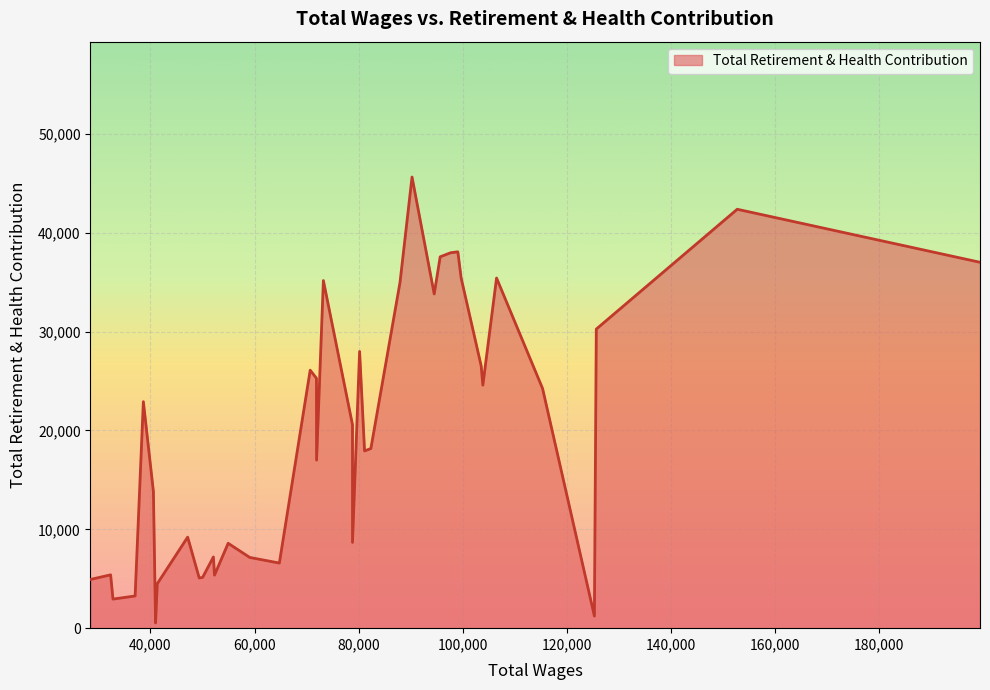

What is the difference between the maximum and minimum values?

45114